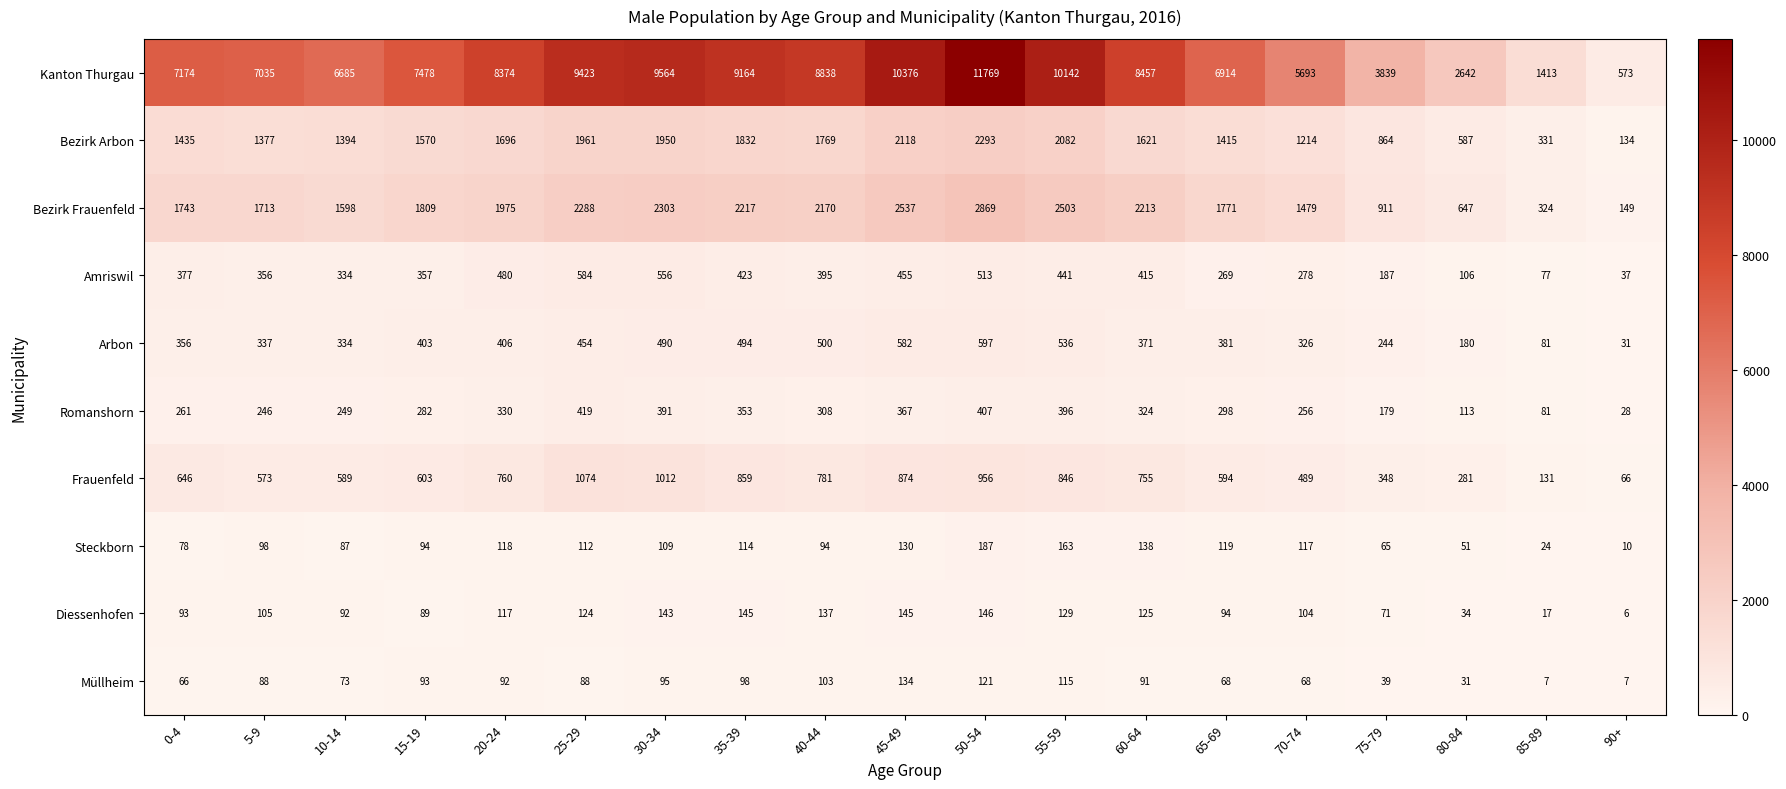

Rank the series at 15-19 from lowest to highest value.

Diessenhofen, Müllheim, Steckborn, Romanshorn, Amriswil, Arbon, Frauenfeld, Bezirk Arbon, Bezirk Frauenfeld, Kanton Thurgau